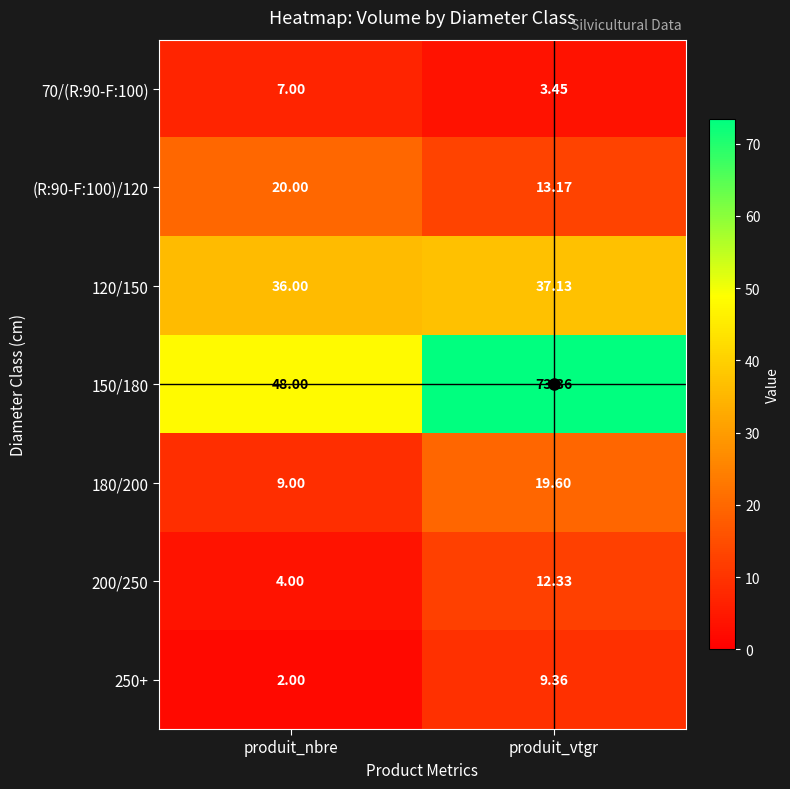

Where is 180/200 nearest to the value 14?

produit_nbre